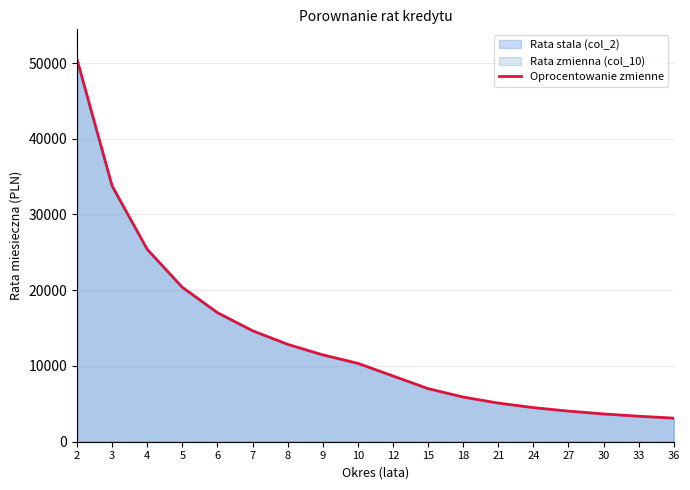

At which category does the chart reach its minimum across all series?

36